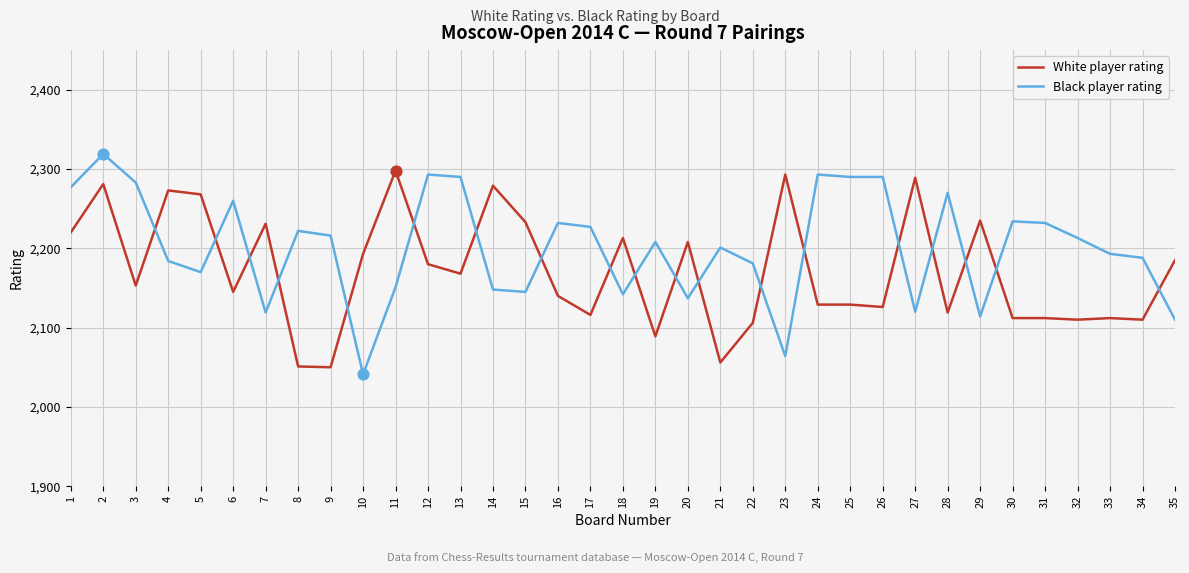

What is the spread (max minus min) of values at 35?

75